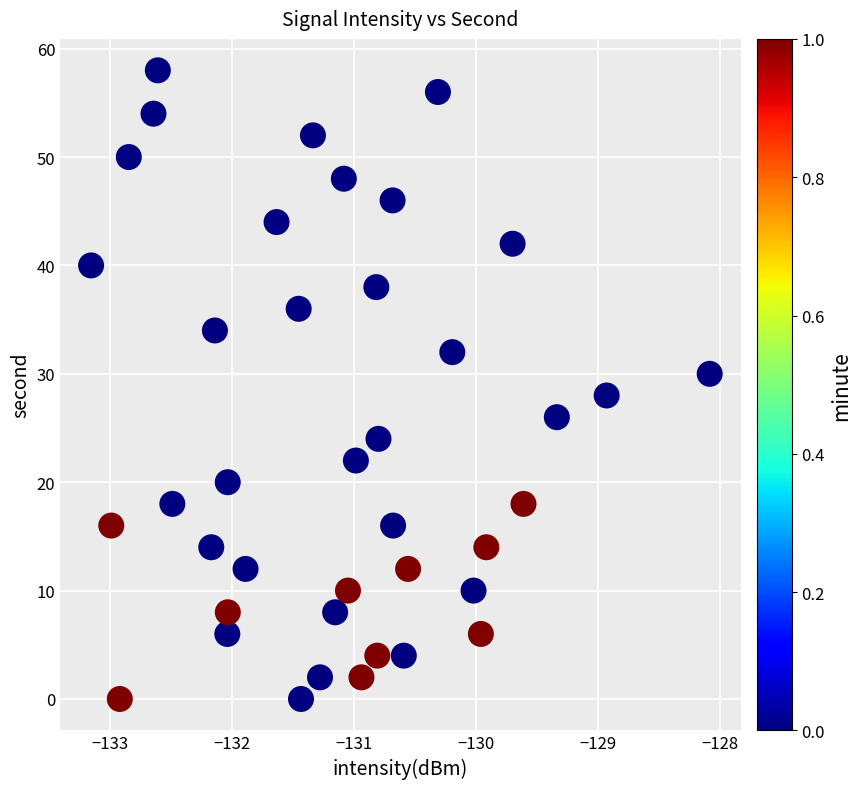

What is the range of Y values (max minus min)?

58